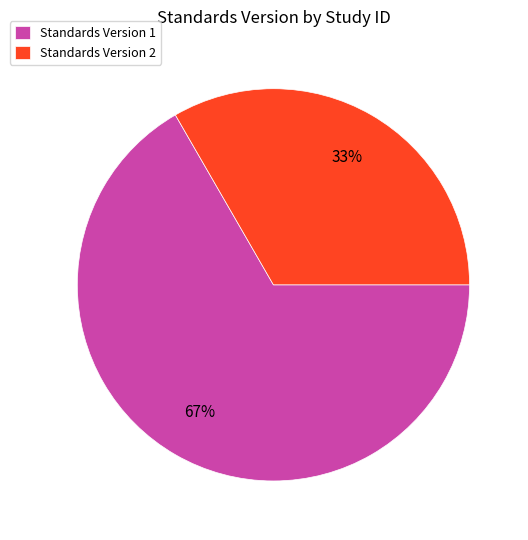

To the nearest percent, what percentage of the pie is Standards Version 1?

67%